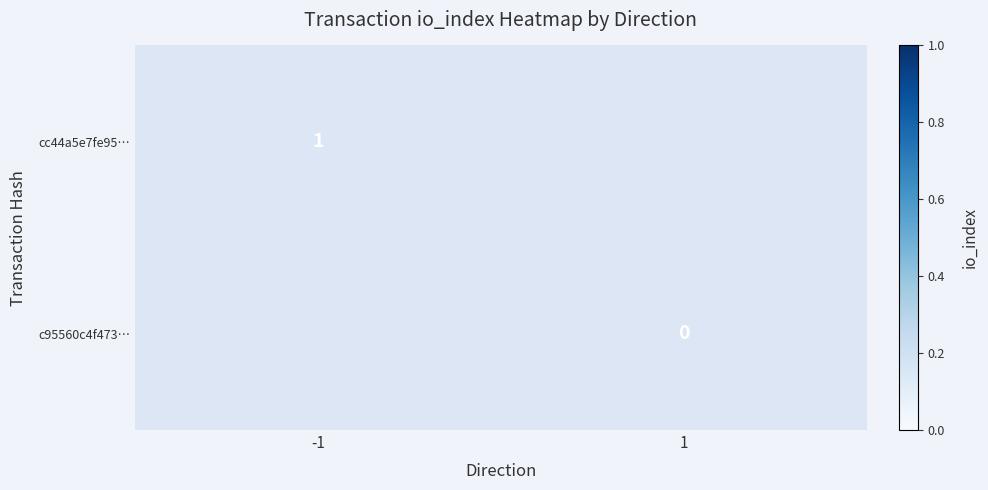

Rank the categories by cc44a5e7fe95… value from highest to lowest.

-1, 1